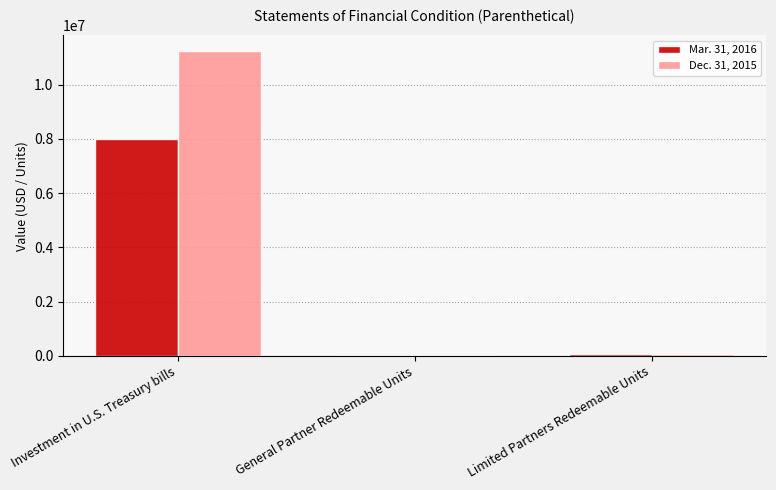

At which label does Dec. 31, 2015 reach its peak?

Investment in U.S. Treasury bills